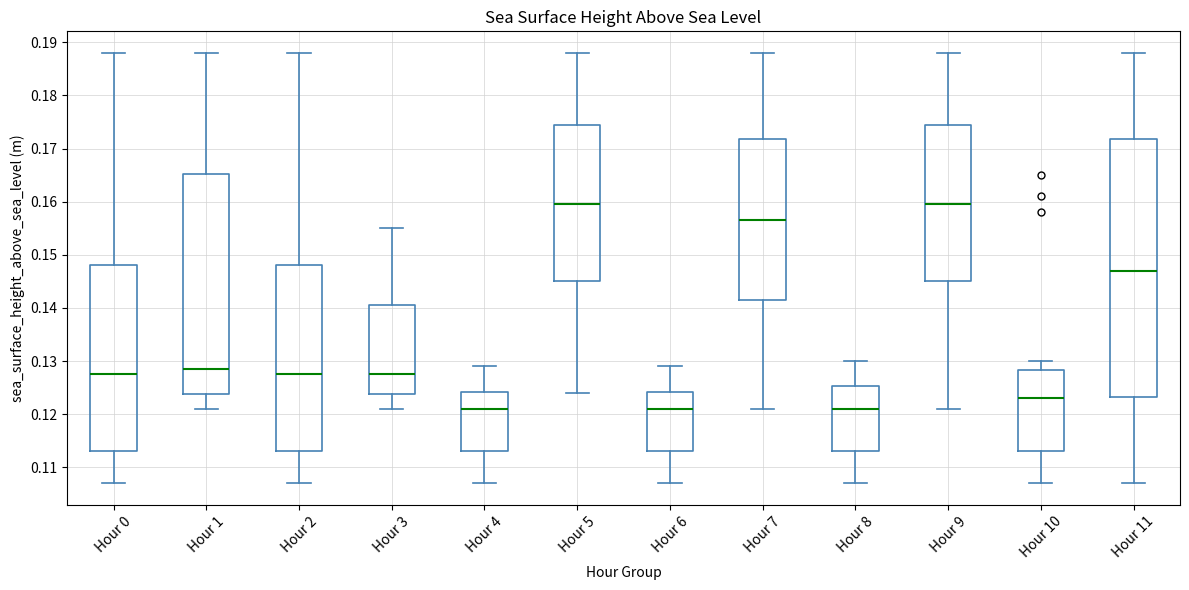

Reading left to right, transcribe this box plot: for each box, give where its median line is, the range the box spans, and where its two whiskers end, as read against the y-axis. The values are not printed on the chart, so give them approximately, as read against the axis.

Hour 0: median 0.128, box 0.113 to 0.148, whiskers 0.107 to 0.188
Hour 1: median 0.129, box 0.124 to 0.165, whiskers 0.121 to 0.188
Hour 2: median 0.128, box 0.113 to 0.148, whiskers 0.107 to 0.188
Hour 3: median 0.128, box 0.124 to 0.141, whiskers 0.121 to 0.155
Hour 4: median 0.121, box 0.113 to 0.124, whiskers 0.107 to 0.129
Hour 5: median 0.160, box 0.145 to 0.175, whiskers 0.124 to 0.188
Hour 6: median 0.121, box 0.113 to 0.124, whiskers 0.107 to 0.129
Hour 7: median 0.157, box 0.142 to 0.172, whiskers 0.121 to 0.188
Hour 8: median 0.121, box 0.113 to 0.125, whiskers 0.107 to 0.130
Hour 9: median 0.160, box 0.145 to 0.175, whiskers 0.121 to 0.188
Hour 10: median 0.123, box 0.113 to 0.128, whiskers 0.107 to 0.130
Hour 11: median 0.147, box 0.123 to 0.172, whiskers 0.107 to 0.188